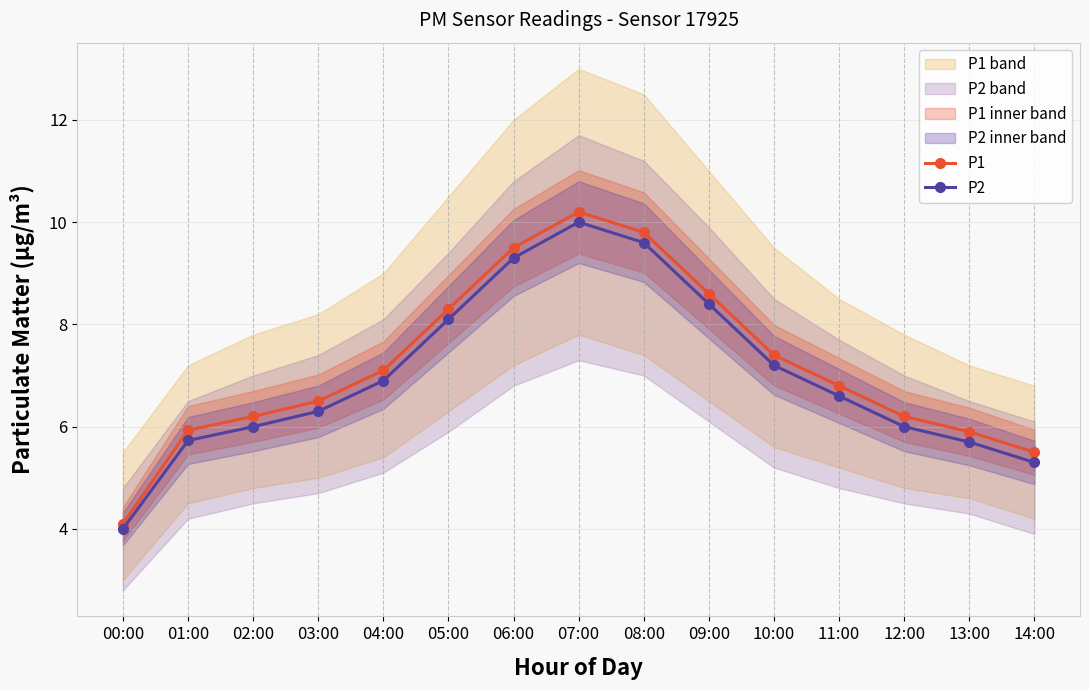

Between 14:00 and 00:00, which is larger?

14:00